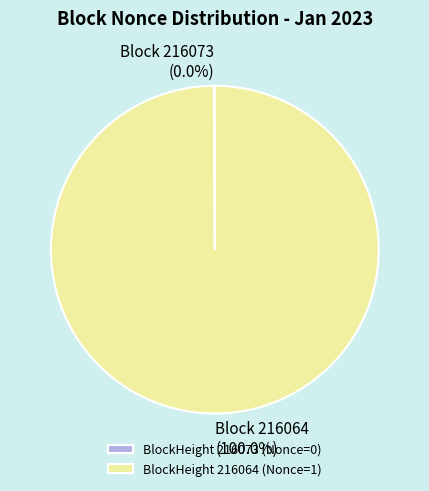

To the nearest percent, what is the combined percentage of 216073 and 216064?

100%